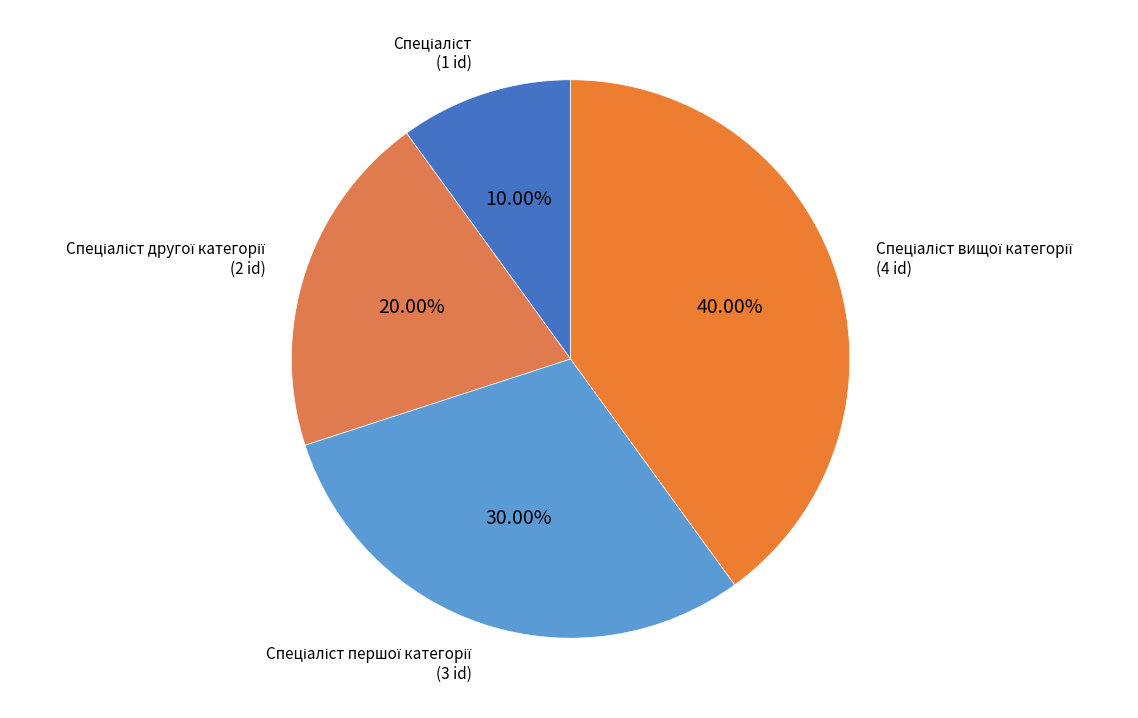

Is there any slice that represents more than half of the pie?

No